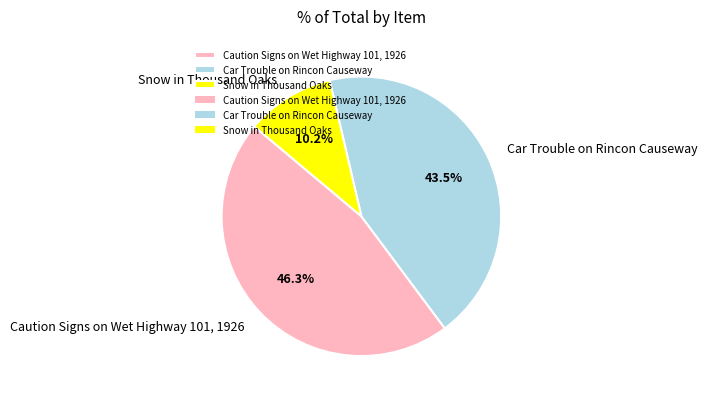

To the nearest percent, what is the difference between the largest and smallest slice percentages?

36%